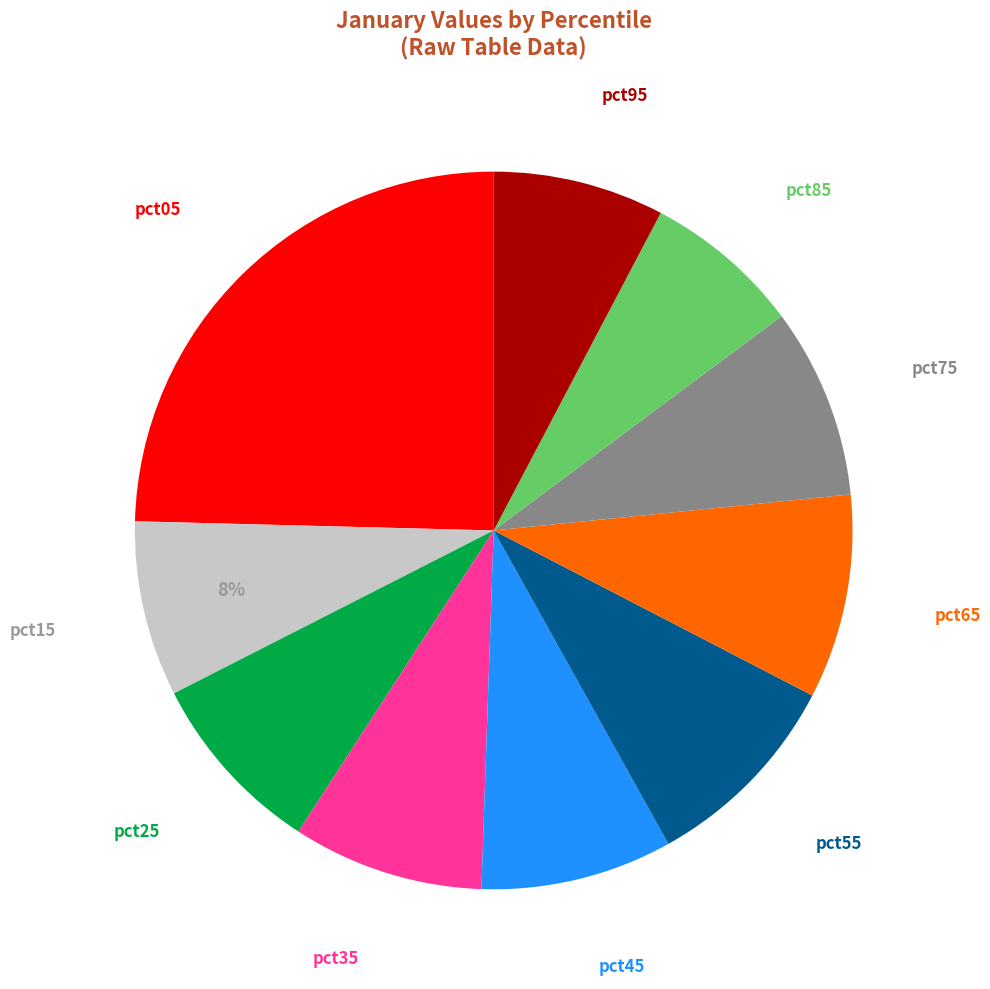

Between pct65 and pct85, which is larger?

pct65